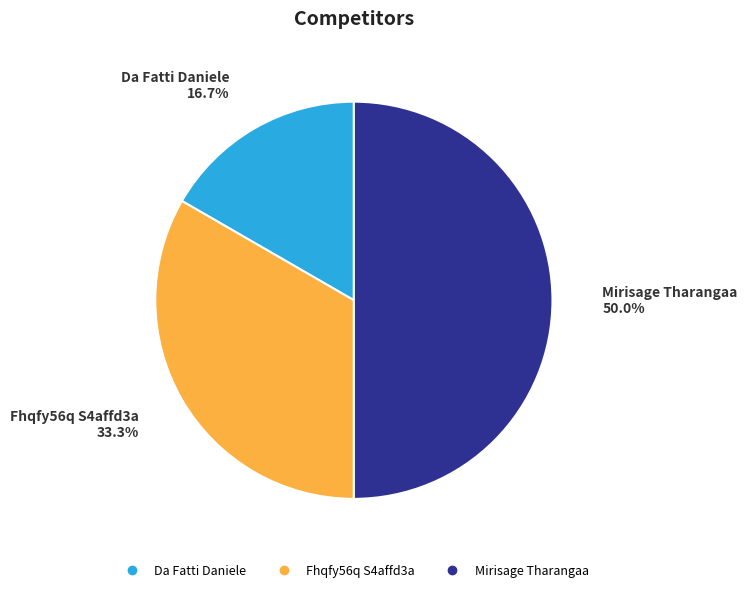

How many slices are in this pie chart?

3